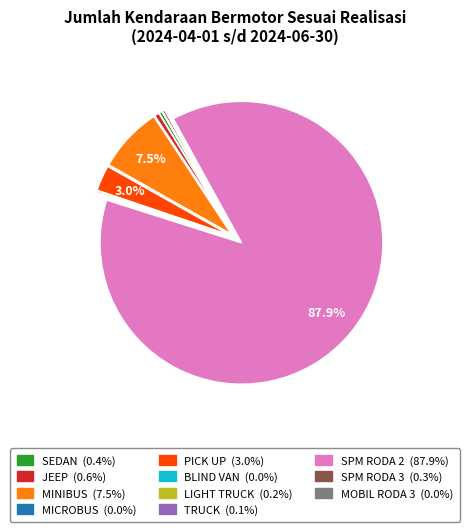

To the nearest percent, what is the combined percentage of JEEP and PICK UP?

4%